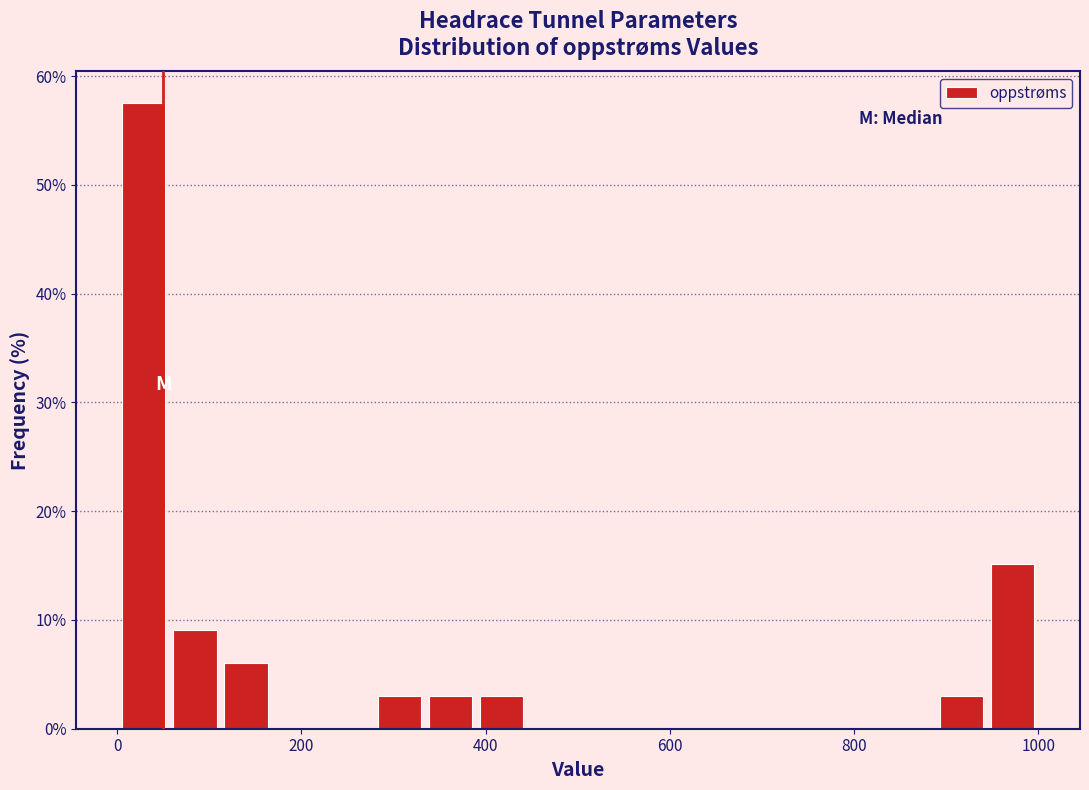

Around what value on the x-axis is the tallest bar? Give the approximate position of its centre, as read against the axis.

20